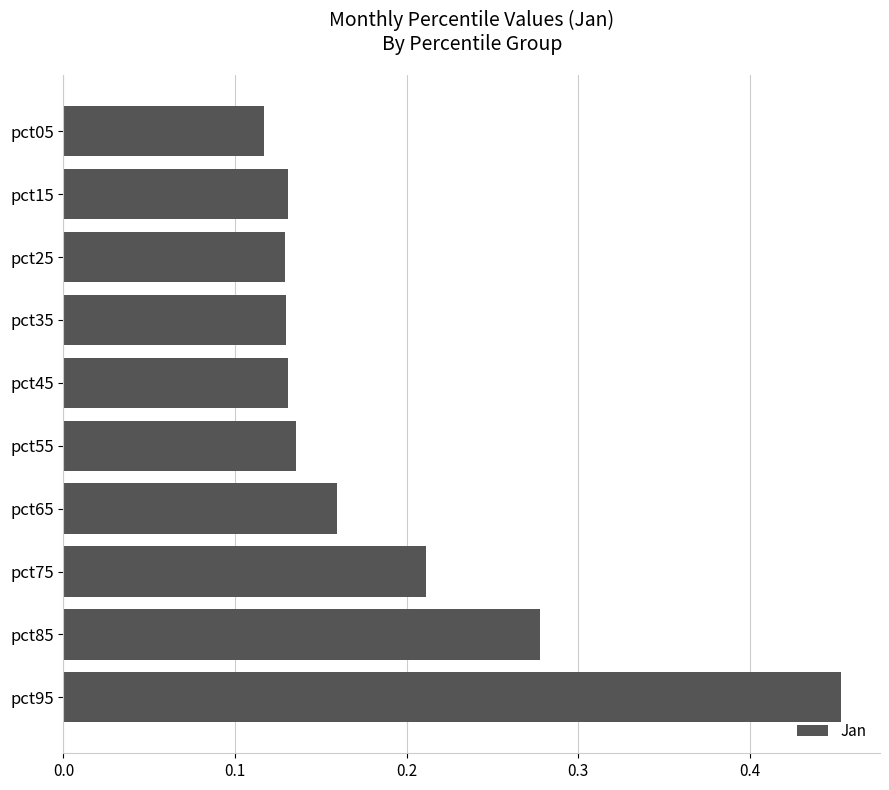

Between pct45 and pct95, which is larger?

pct95